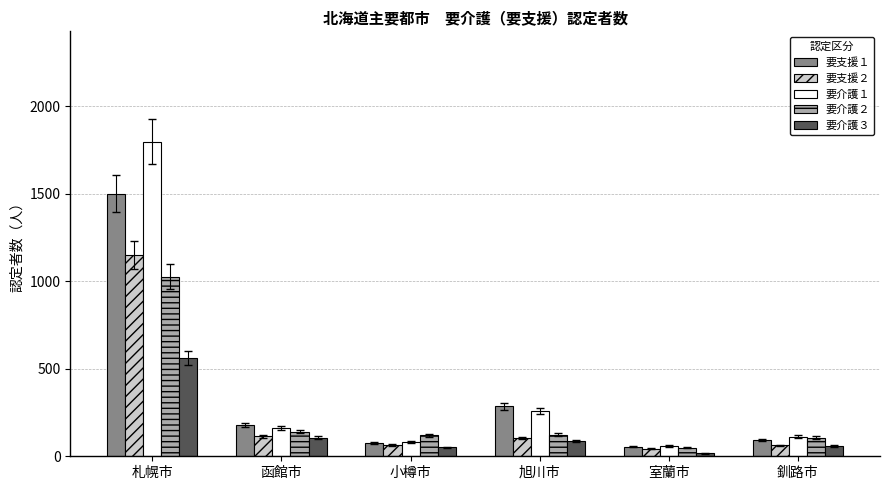

What position from the right is 旭川市?

3